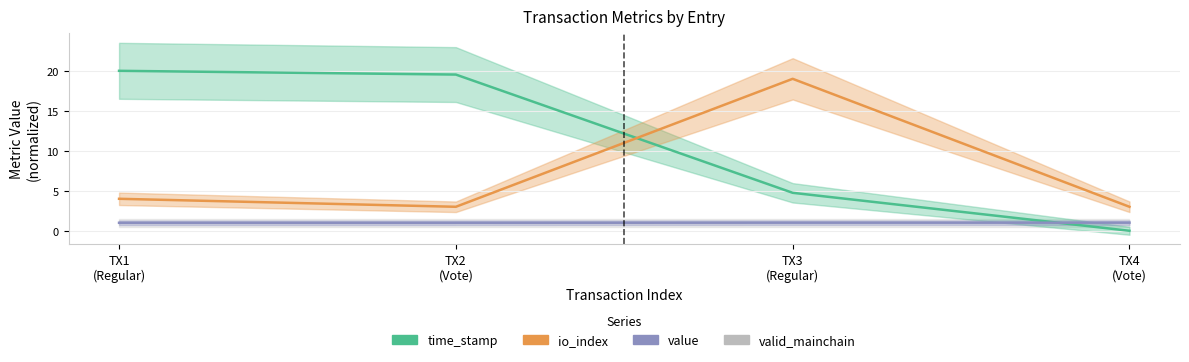

Reading left to right, list all the values displayed in this chart.

time_stamp: TX1
(Regular)=20.0	TX2
(Vote)=19.5	TX3
(Regular)=4.7	TX4
(Vote)=0.0
io_index: TX1
(Regular)=4.0	TX2
(Vote)=3.0	TX3
(Regular)=19.0	TX4
(Vote)=3.0
value: TX1
(Regular)=1.0	TX2
(Vote)=1.0	TX3
(Regular)=1.0	TX4
(Vote)=1.0